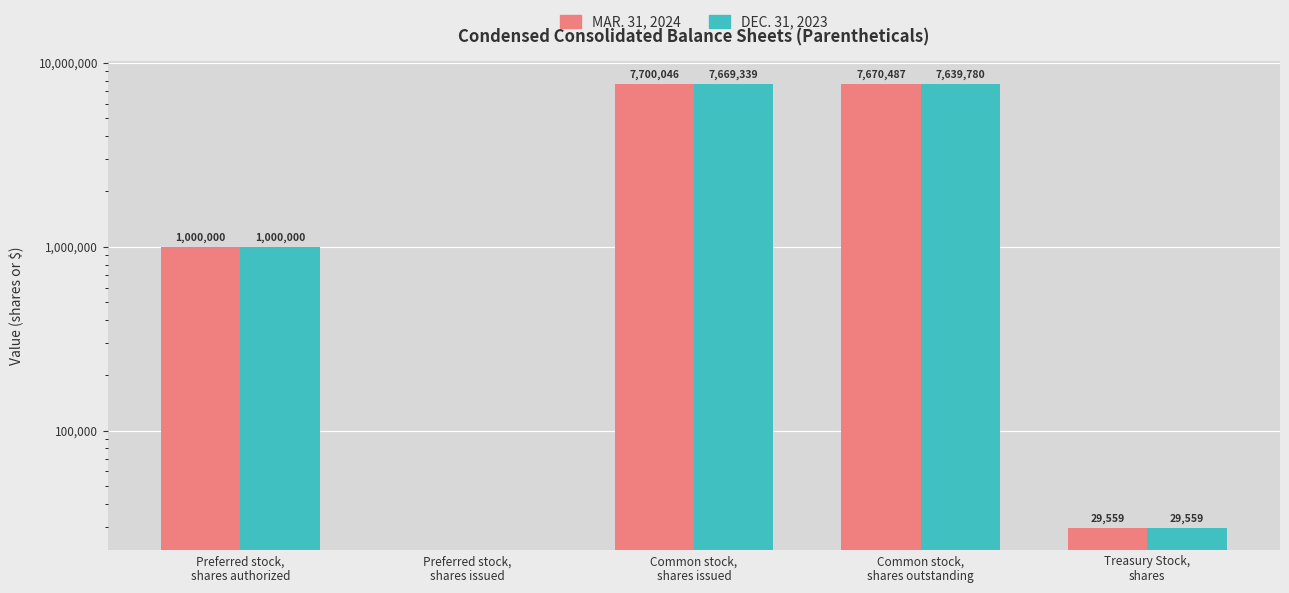

Where does the Mar. 31, 2024 series first go above 1000000?

Common stock,
shares issued